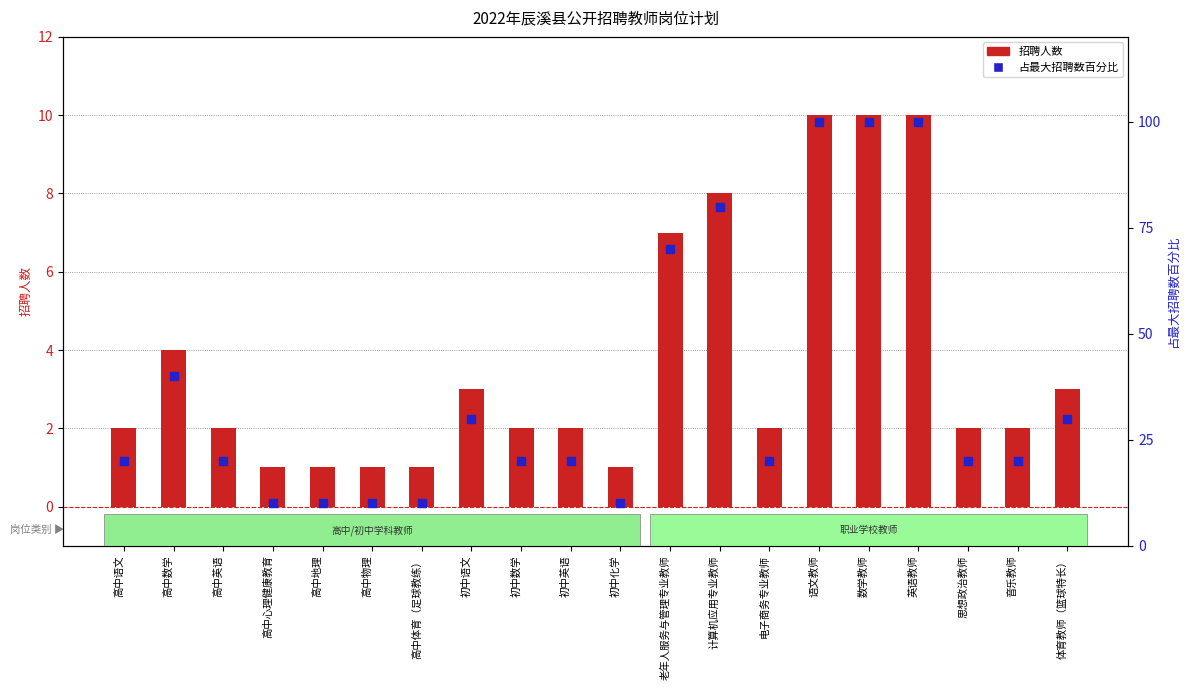

What is the total value across all series at 高中数学?

44